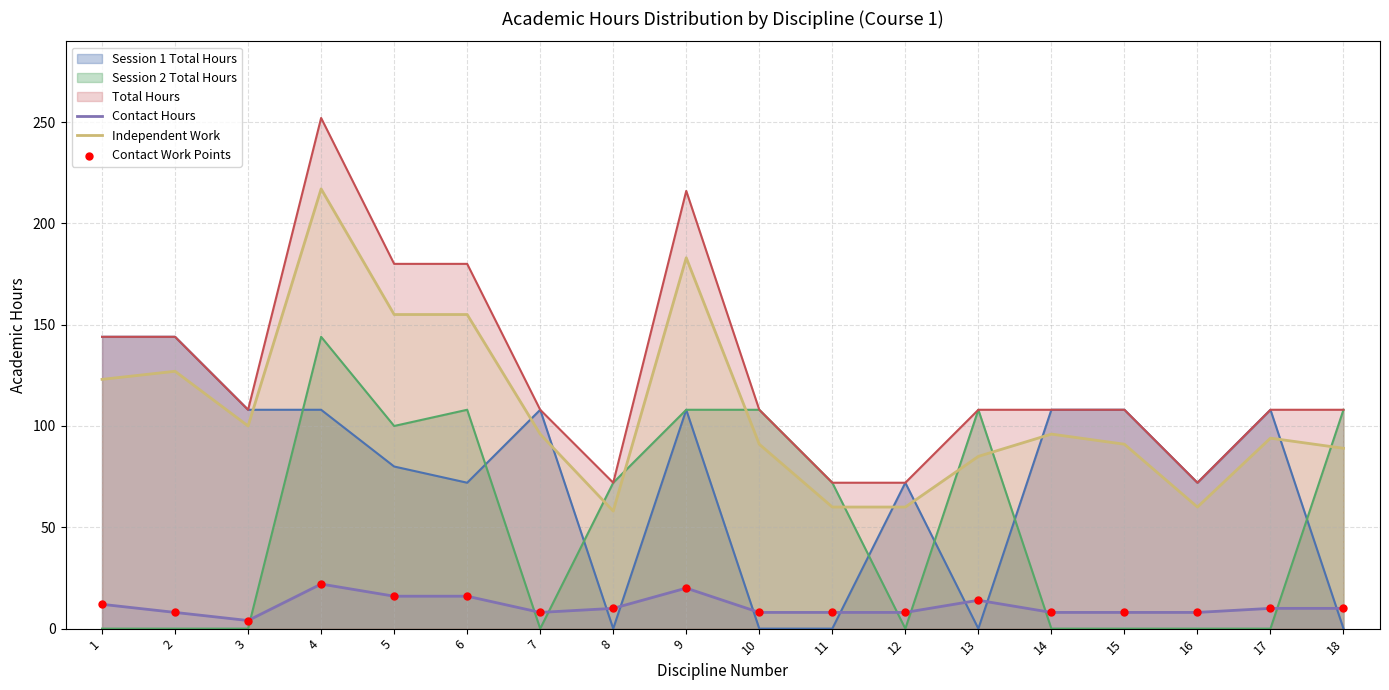

Between 2 and 18, which series saw the biggest shift?

Session 1 Total Hours